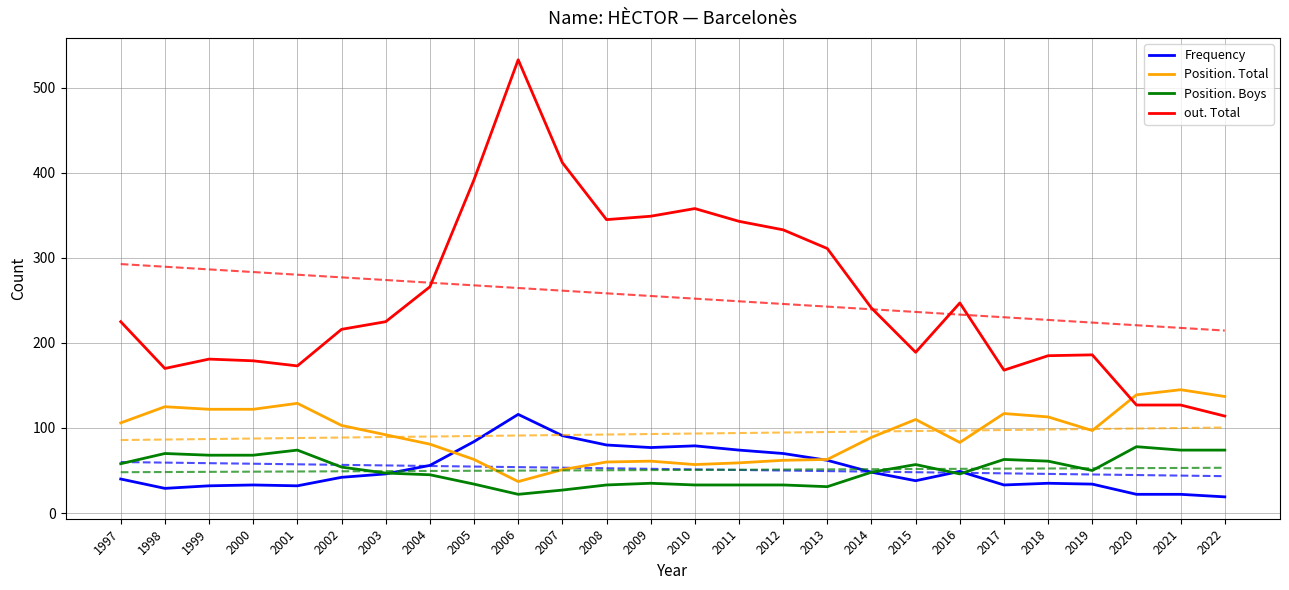

What is the difference between the second highest and minimum values in the Position. Boys series?

52